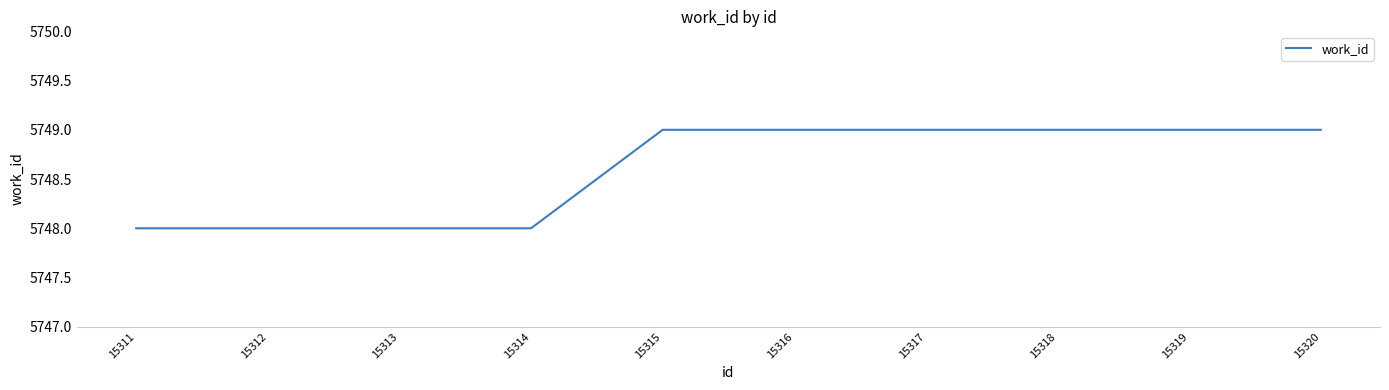

What is the greatest value displayed?

5749